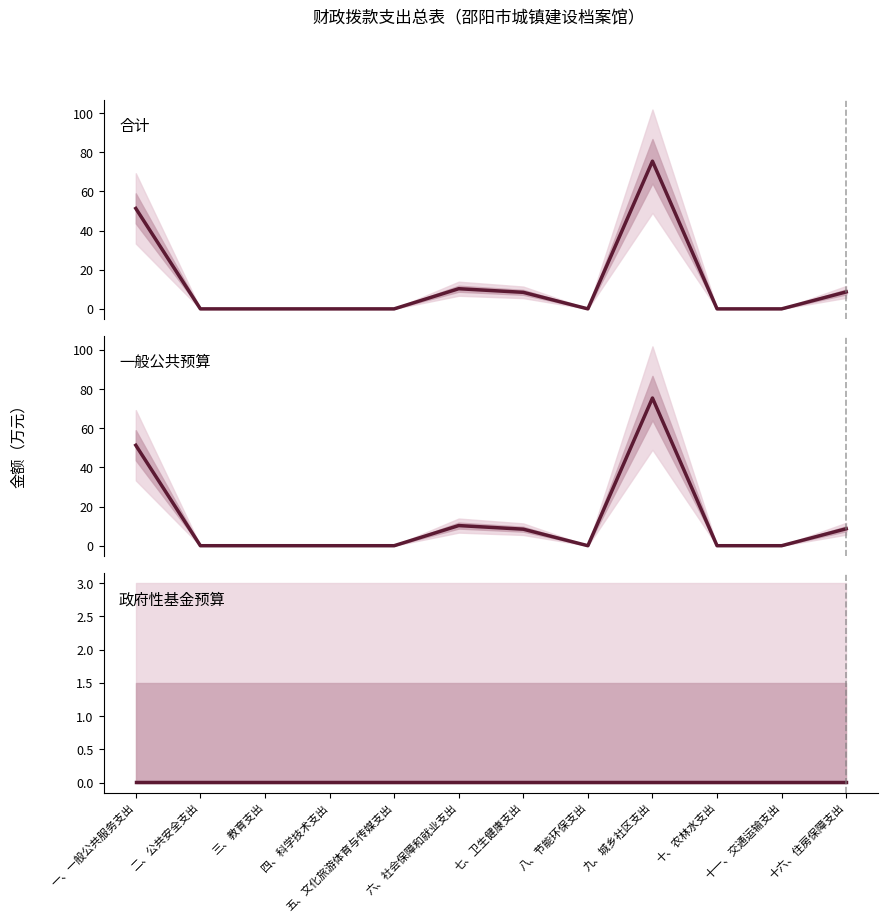

Which series ends up on top after the final intersection of 合计 and 政府性基金预算?

合计